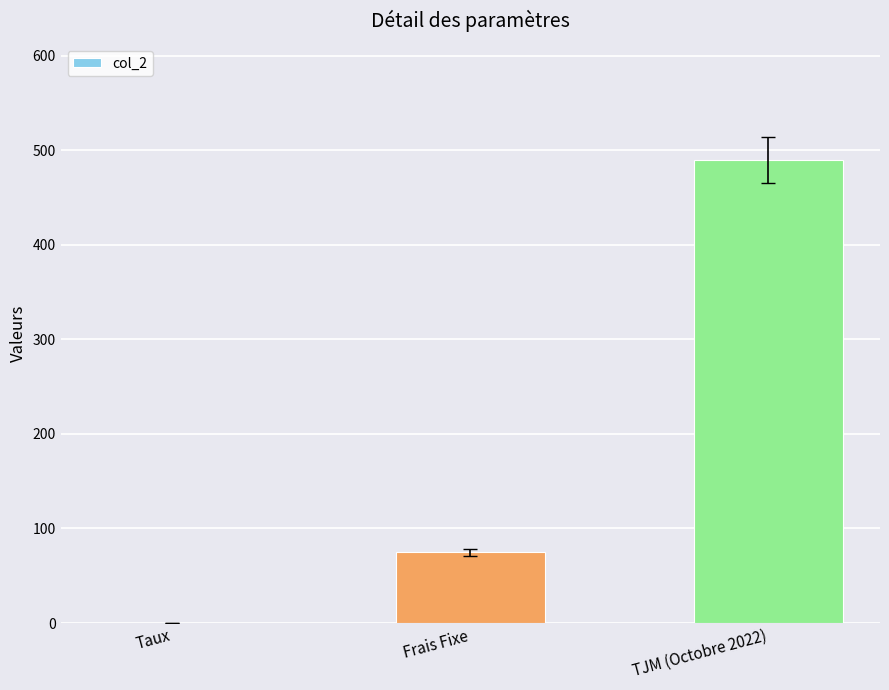

Which category has the highest value across all series?

TJM (Octobre 2022)